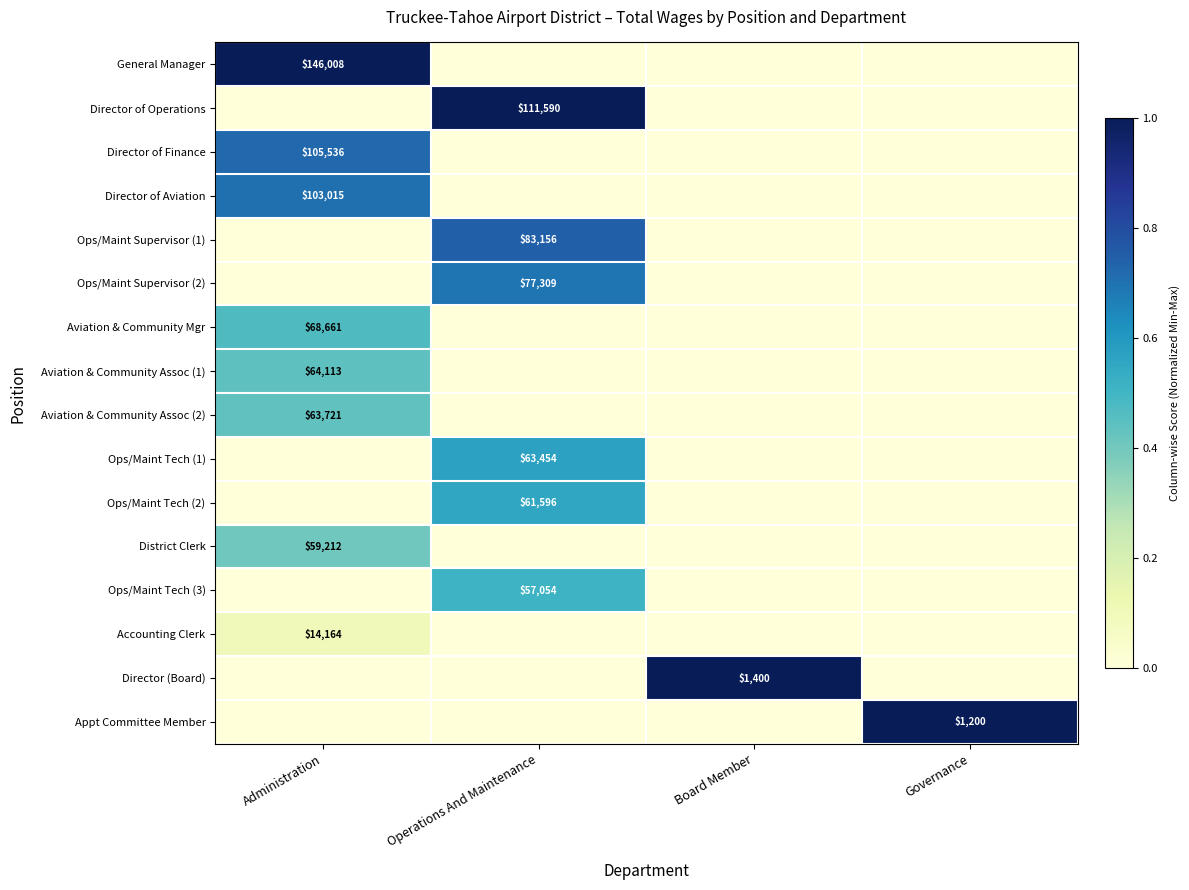

True or false: Director of Finance has a value of 47678 at Administration.

False